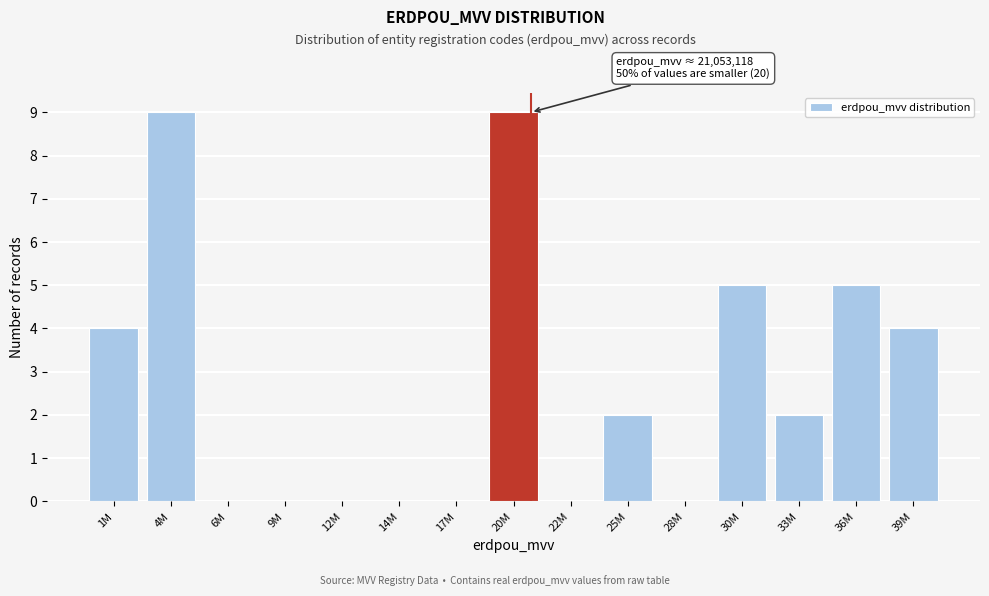

Reading left to right, what are all the values shown in this chart?

1M=4	4M=9	6M=0	9M=0	12M=0	14M=0	17M=0	20M=9	22M=0	25M=2	28M=0	30M=5	33M=2	36M=5	39M=4